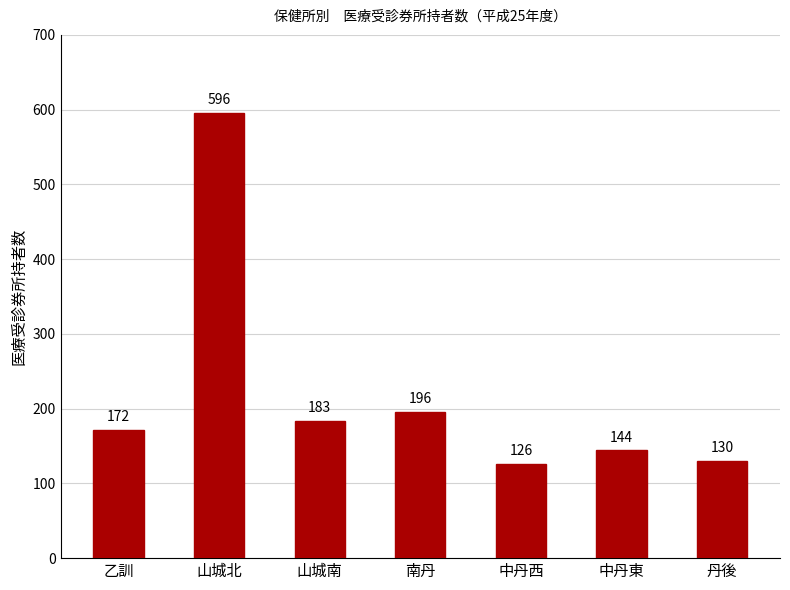

How many bars are there in total?

7